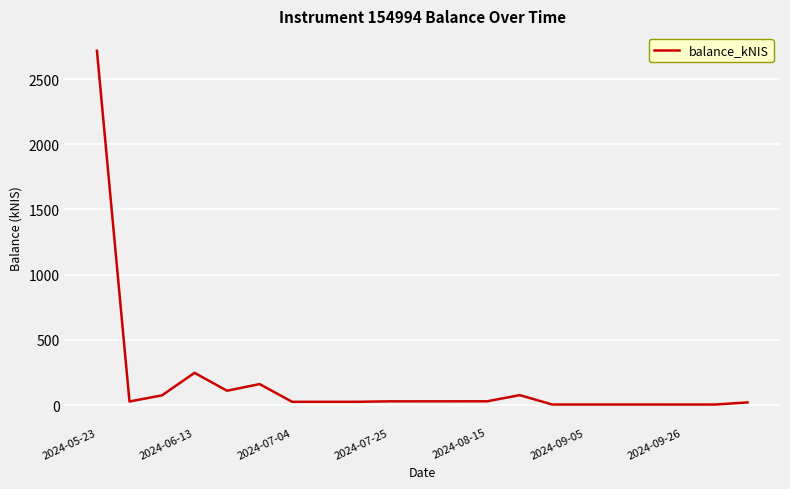

What is the sum of all values?

3643.1